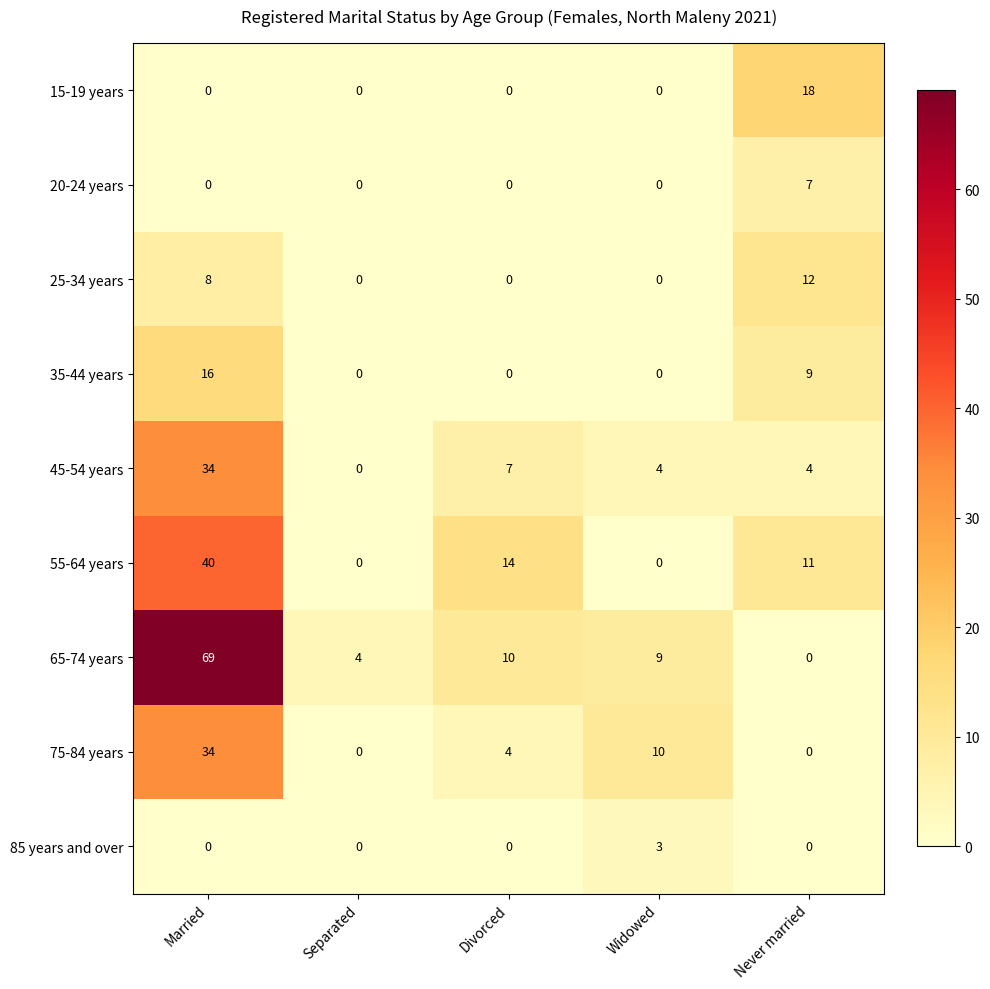

What is the difference between the maximum and second lowest values in the 55-64 years series?

40